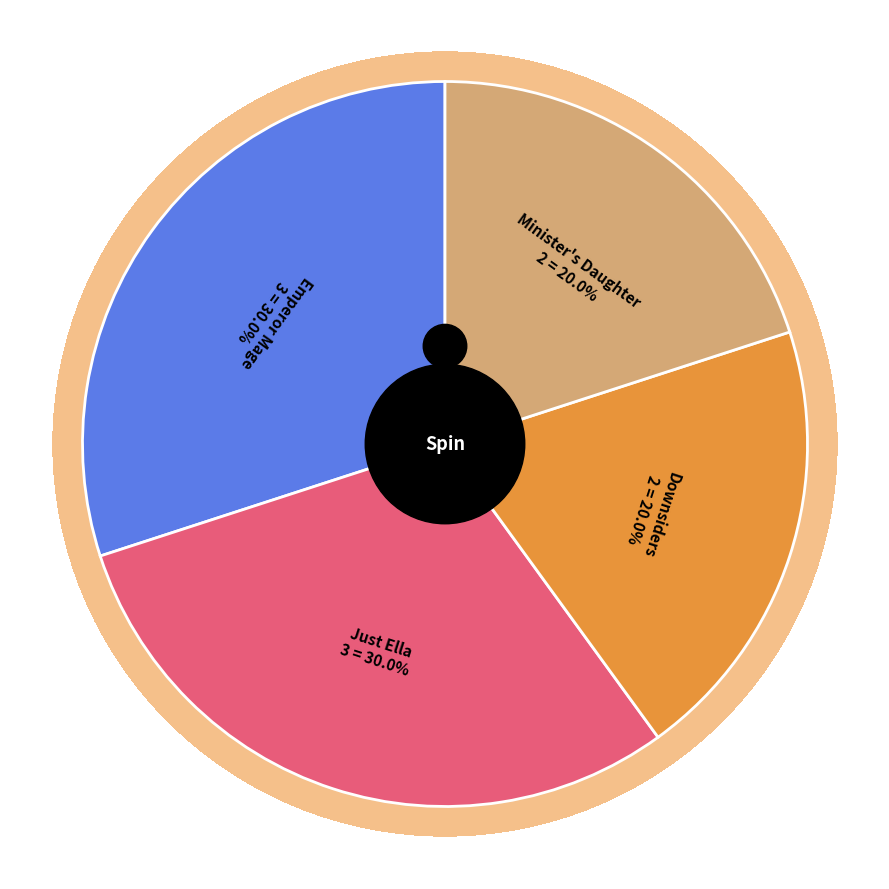

Rank the categories by value from lowest to highest.

Downsiders, Minister's Daughter, Emperor Mage, Just Ella